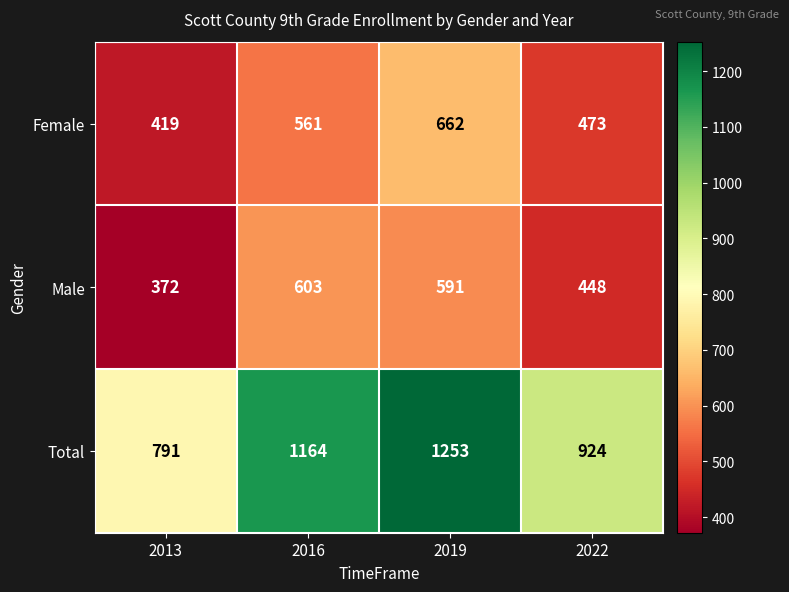

At which label does Male reach its peak?

2016